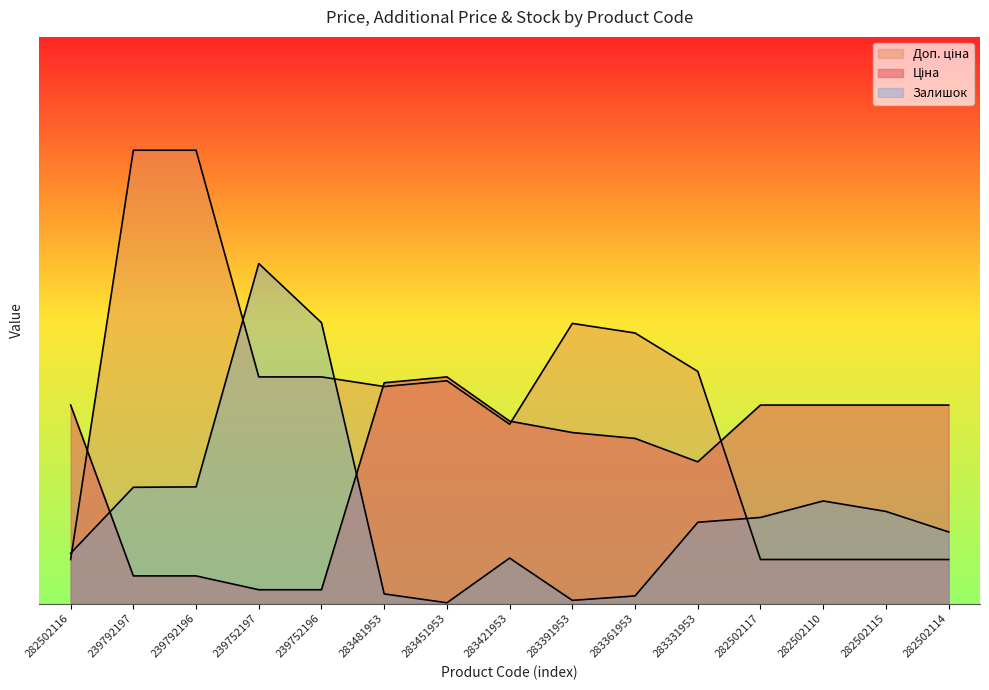

True or false: Залишок and Ціна intersect in this chart.

True